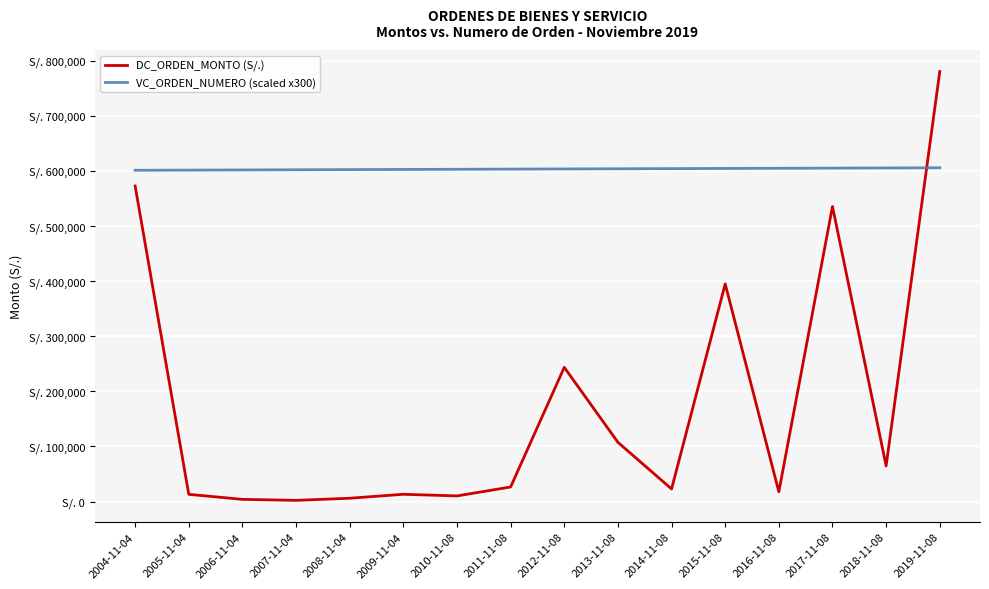

Between 2012-11-08 and 2014-11-08, which series saw the biggest shift?

DC_ORDEN_MONTO (S/.)